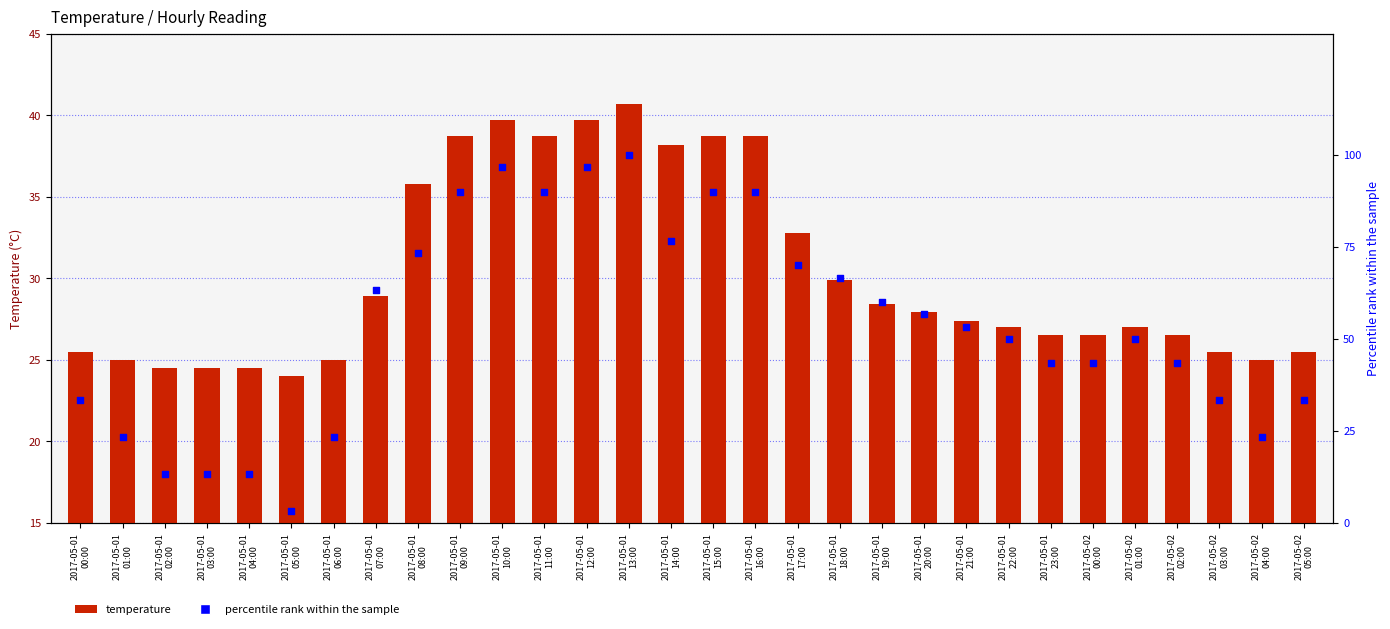

At how many categories does at least one series exceed 88?

7